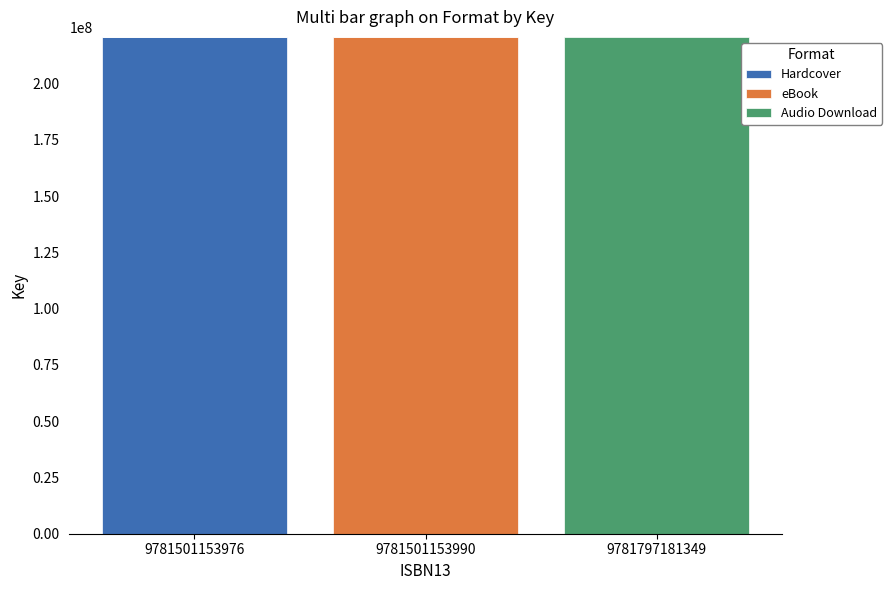

Which category has the highest value in the Hardcover series?

9781501153976